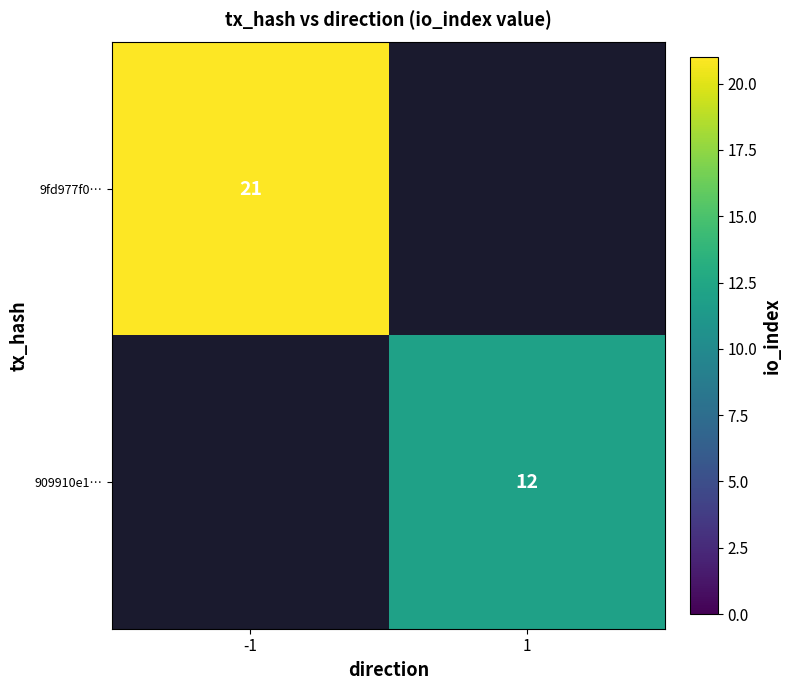

Is it true that 9fd977f0… equals 21 at -1?

True